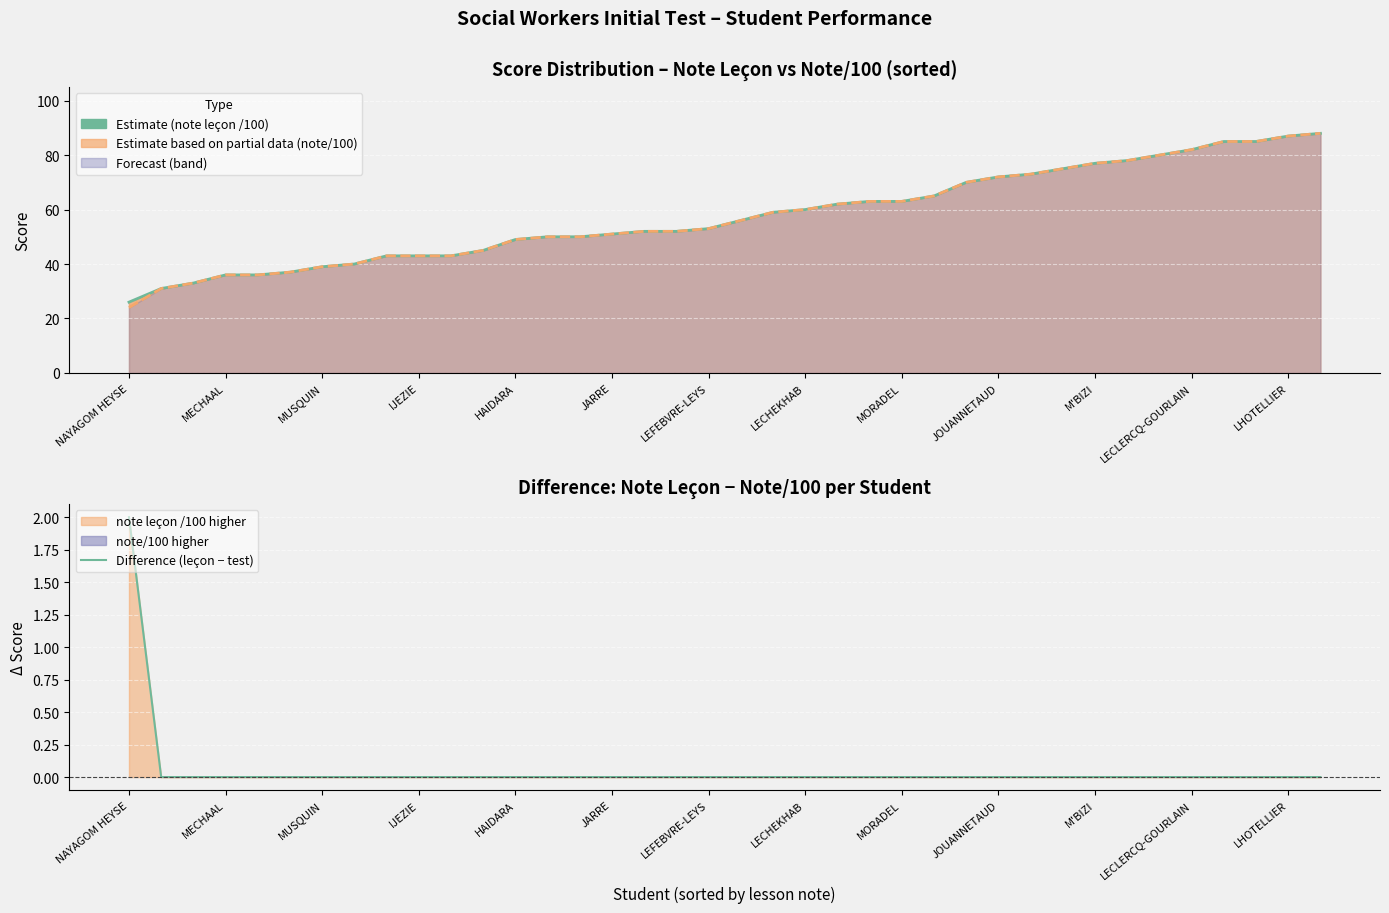

Reading left to right, what are all the values shown in this chart?

note leçon /100: 26	31	33	36	36	37	39	40	43	43	43	45	49	50	50	51	52	52	53	56	59	60	62	63	63	65	70	72	73	75	77	78	80	82	85	85	87	88
note/100: 24	31	33	36	36	37	39	40	43	43	43	45	49	50	50	51	52	52	53	56	59	60	62	63	63	65	70	72	73	75	77	78	80	82	85	85	87	88
Difference (leçon − test): 2	0	0	0	0	0	0	0	0	0	0	0	0	0	0	0	0	0	0	0	0	0	0	0	0	0	0	0	0	0	0	0	0	0	0	0	0	0